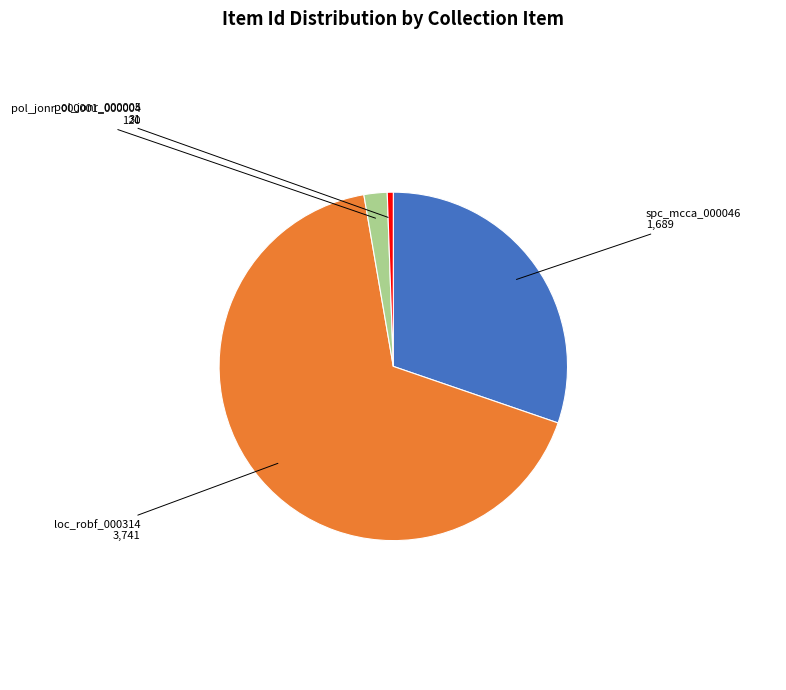

True or false: loc_robf_000314 accounts for 80% of the total.

False